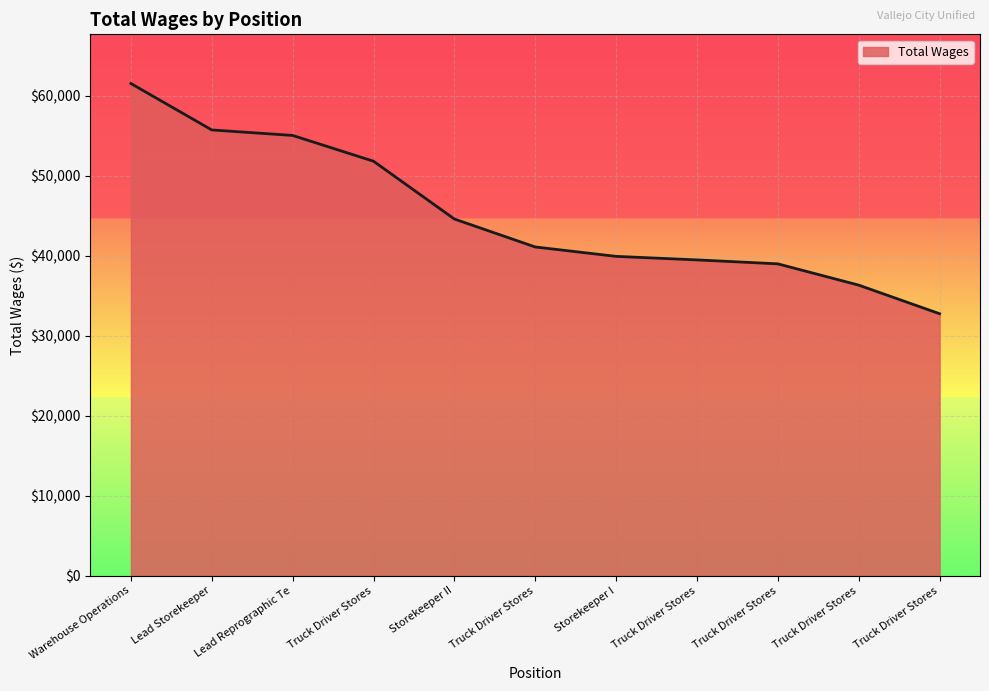

How many lines are shown in the chart?

1